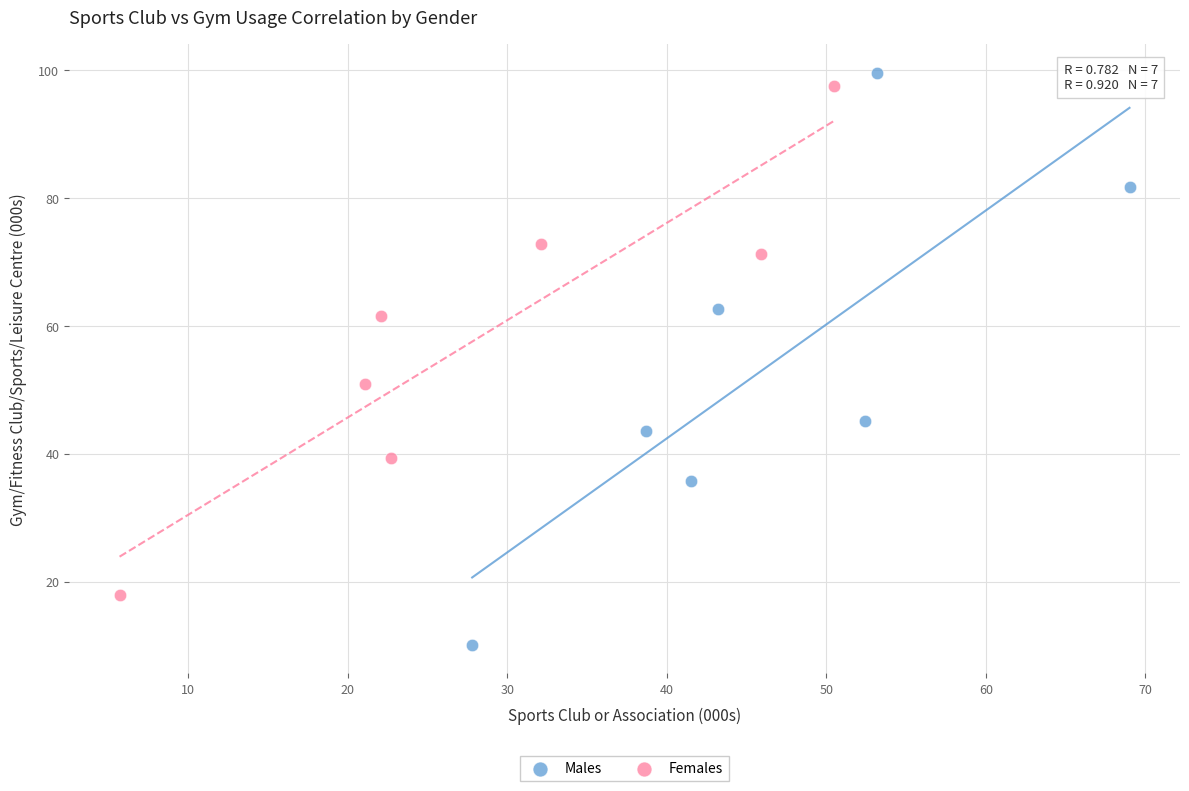

Which series reaches the minimum Y coordinate?

Males